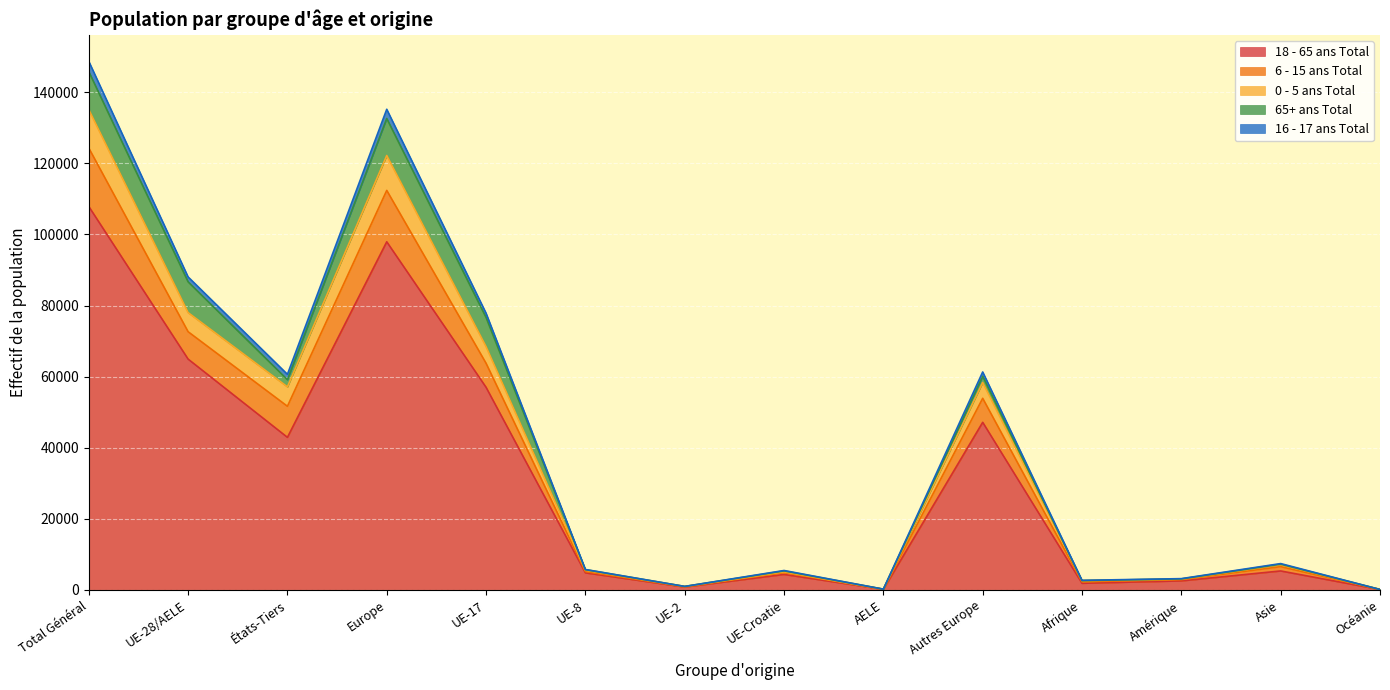

Which category has the highest value in the 18 - 65 ans Total series?

Total Général